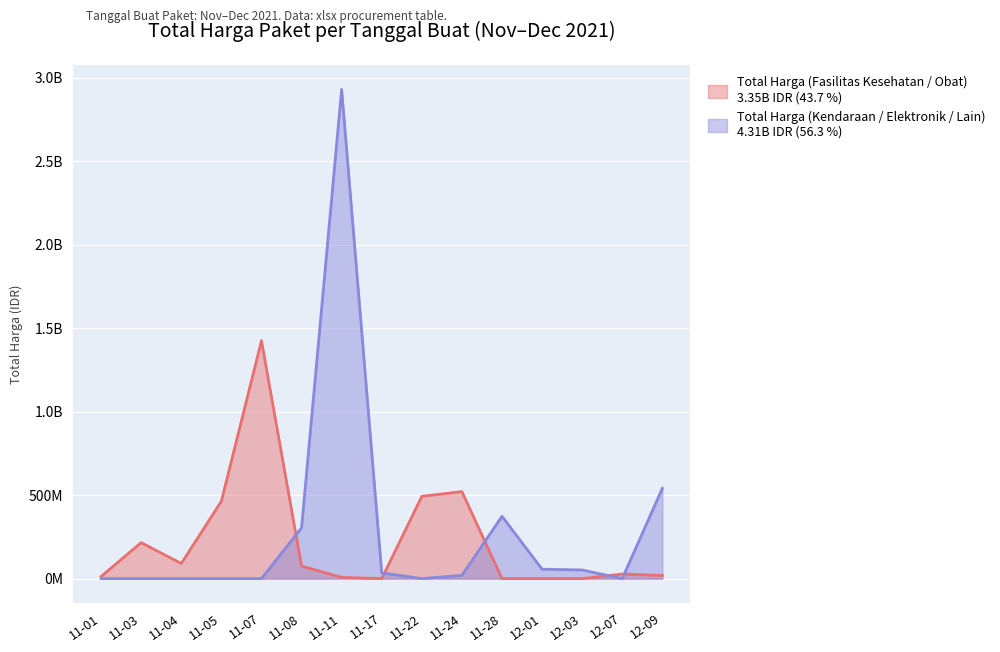

At which label does Total Harga (Fasilitas Kesehatan / Obat) reach its peak?

11-07